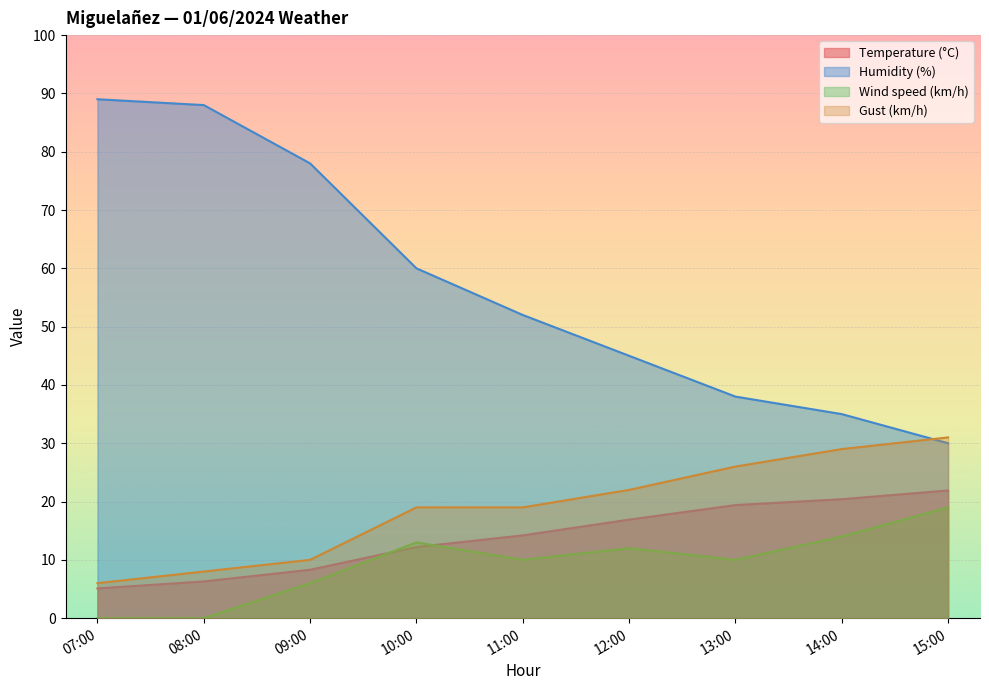

Reading right to left, list all the values displayed in this chart.

Temperature (°C): 15:00=21.9	14:00=20.4	13:00=19.4	12:00=16.9	11:00=14.2	10:00=12.2	09:00=8.3	08:00=6.3	07:00=5.1
Humidity (%): 15:00=30.0	14:00=35.0	13:00=38.0	12:00=45.0	11:00=52.0	10:00=60.0	09:00=78.0	08:00=88.0	07:00=89.0
Wind speed (km/h): 15:00=19.0	14:00=14.0	13:00=10.0	12:00=12.0	11:00=10.0	10:00=13.0	09:00=6.0	08:00=0.0	07:00=0.0
Gust (km/h): 15:00=31.0	14:00=29.0	13:00=26.0	12:00=22.0	11:00=19.0	10:00=19.0	09:00=10.0	08:00=8.0	07:00=6.0